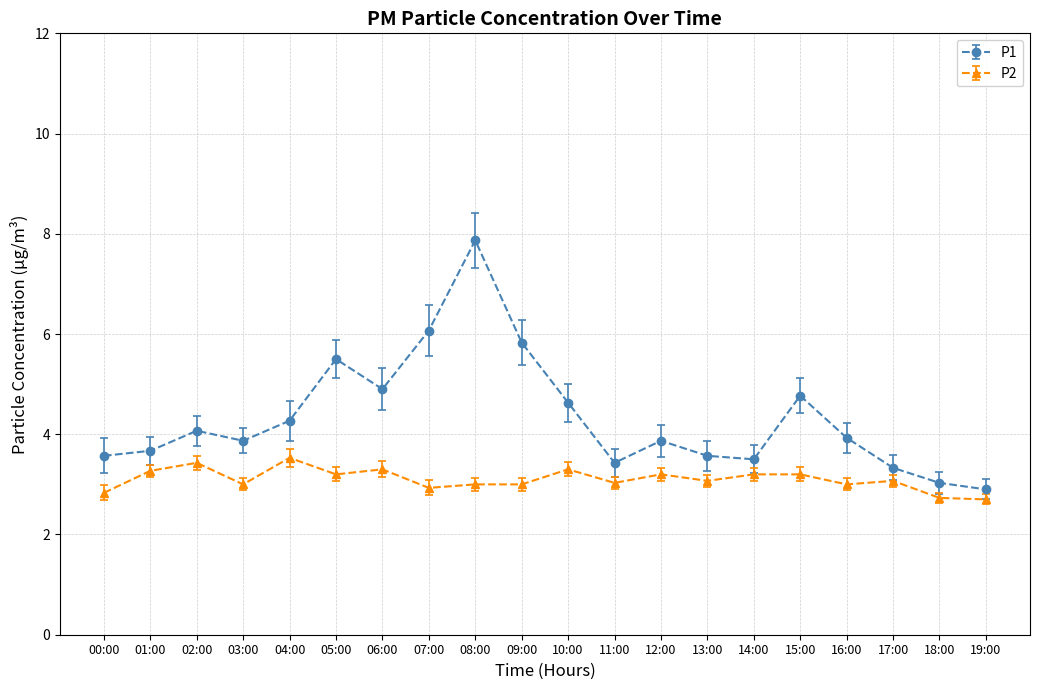

Rank the series at 03:00 from highest to lowest value.

P1, P2